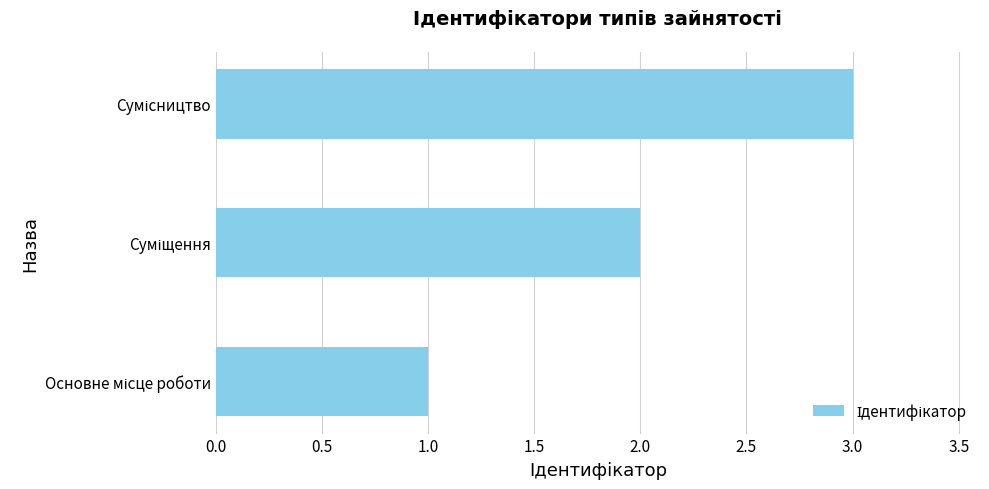

Are the bars grouped side by side (vs. stacked)?

No